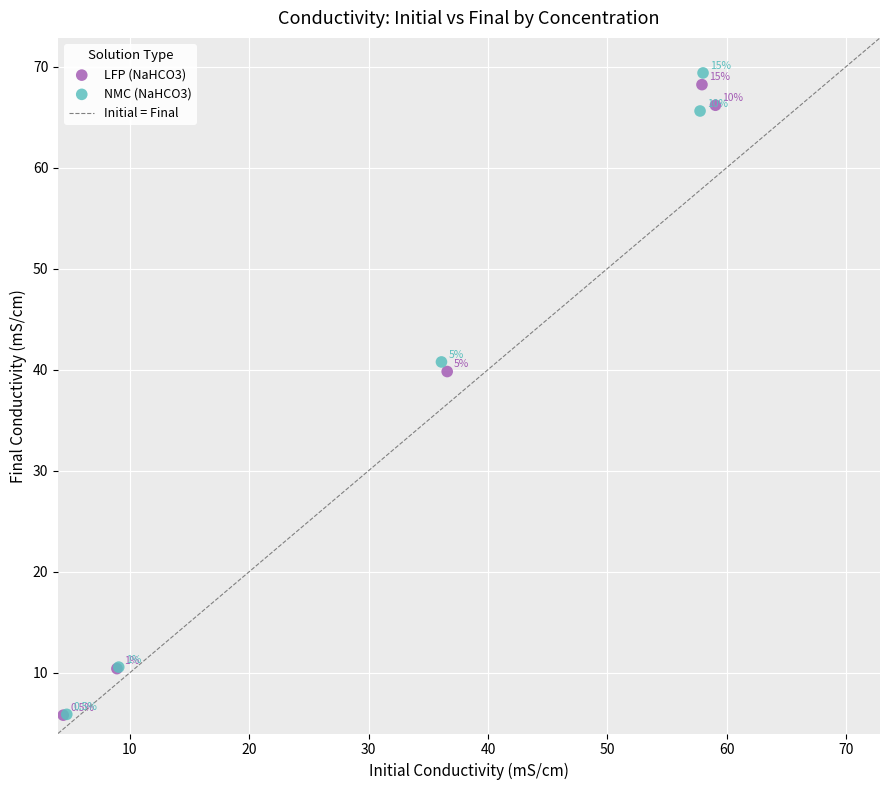

Which series has the largest Y range (max minus min)?

NMC (NaHCO3)